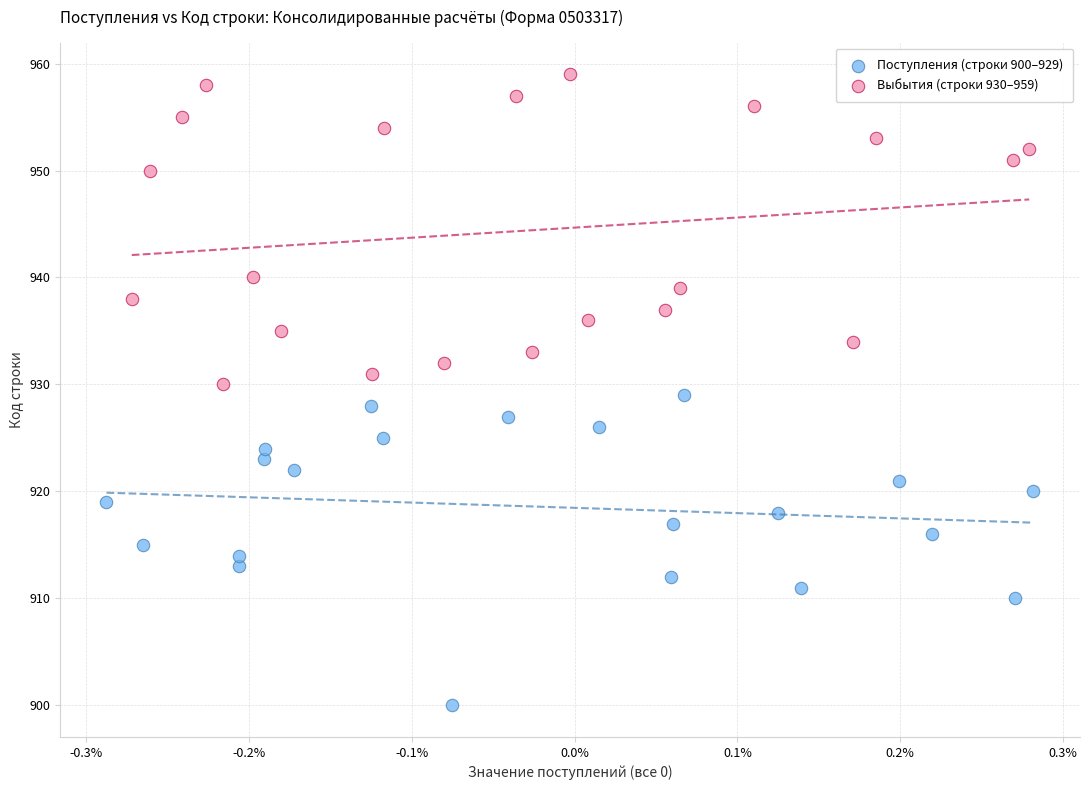

Which series contains the lowest Y value?

Поступления (строки 900–929)